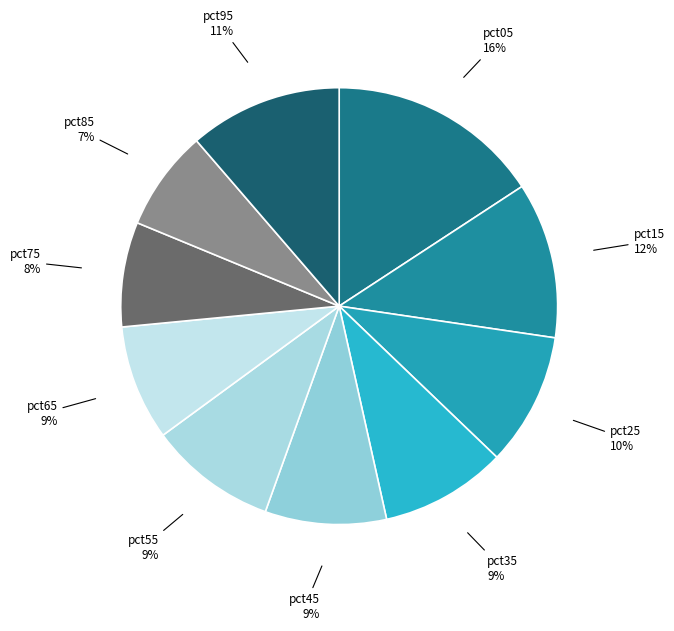

What is the largest slice in the pie chart?

pct05